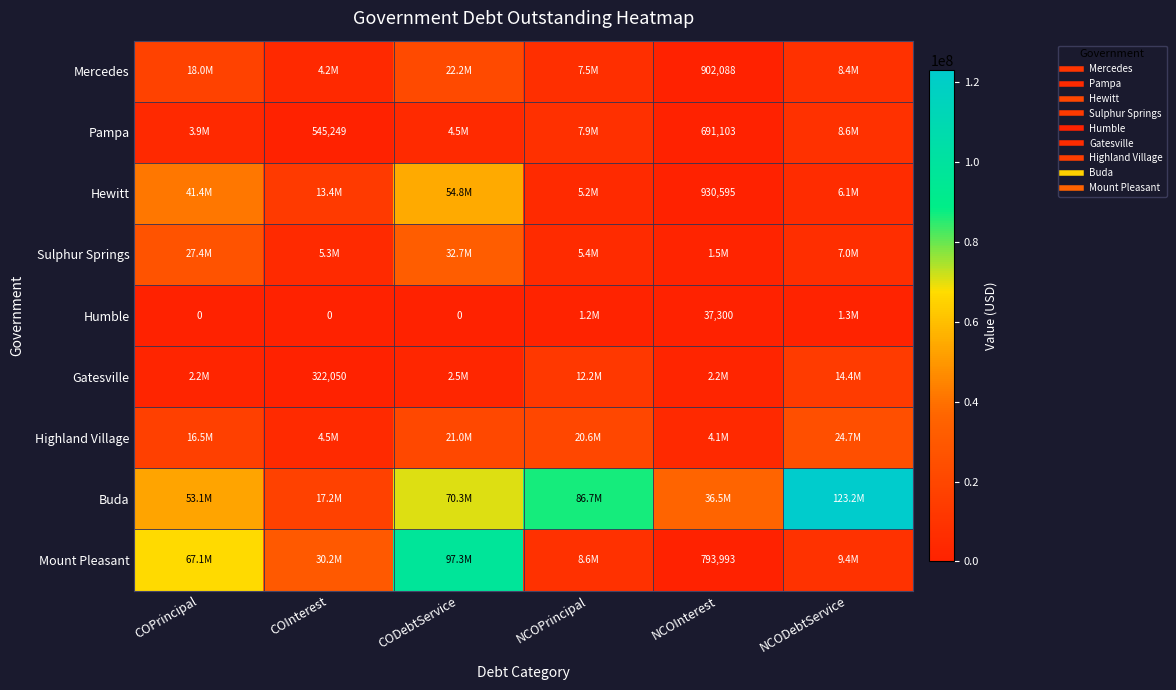

At which category is the sum across all series the highest?

CODebtService